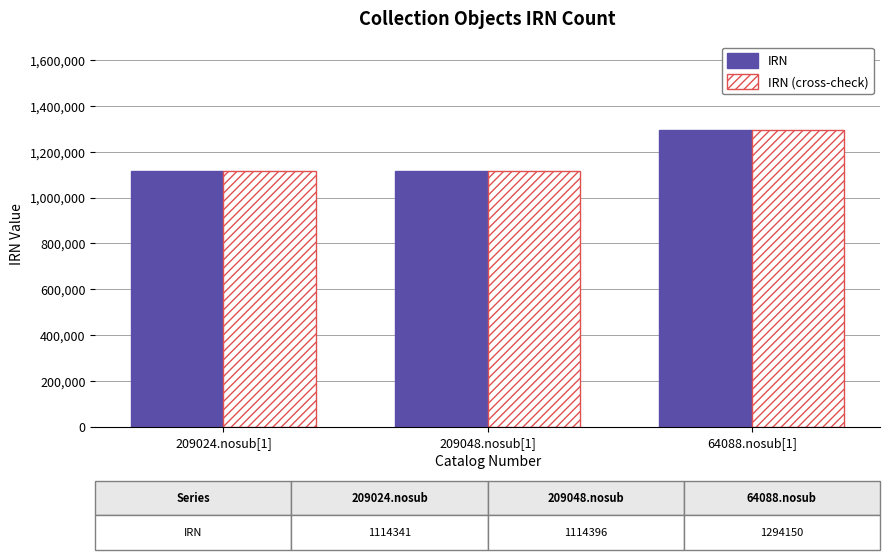

What is the lowest value of the IRN (cross-check) series?

1114341